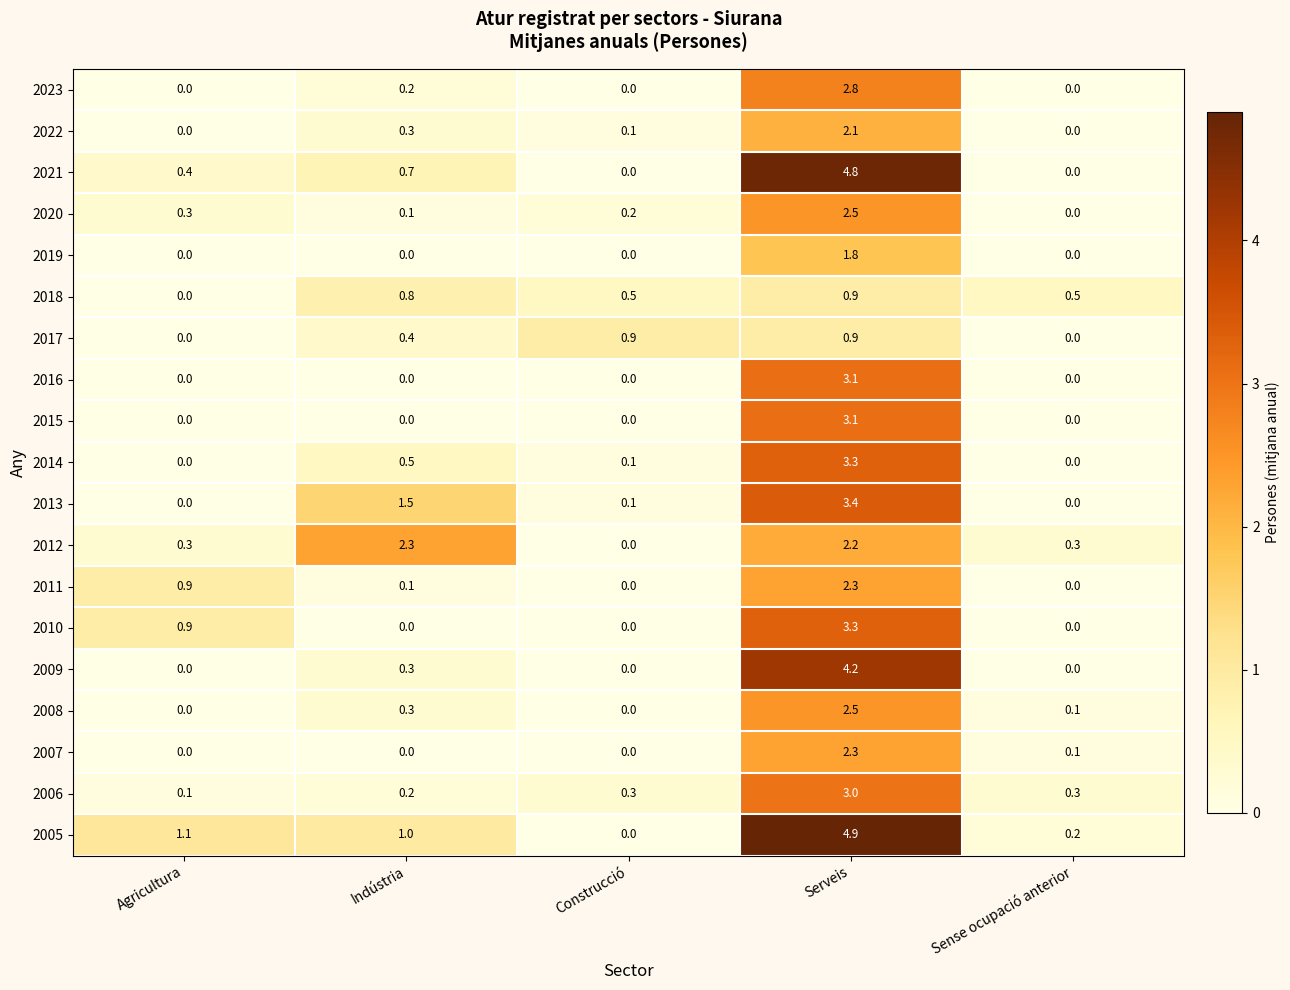

At which label does 2022 reach its peak?

Serveis